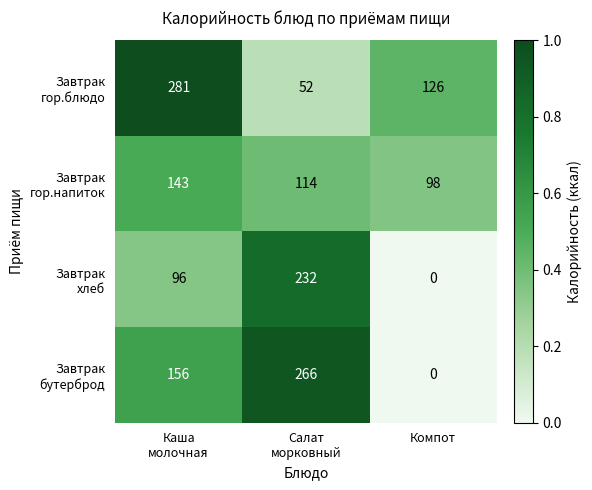

What is the greatest value displayed?

281